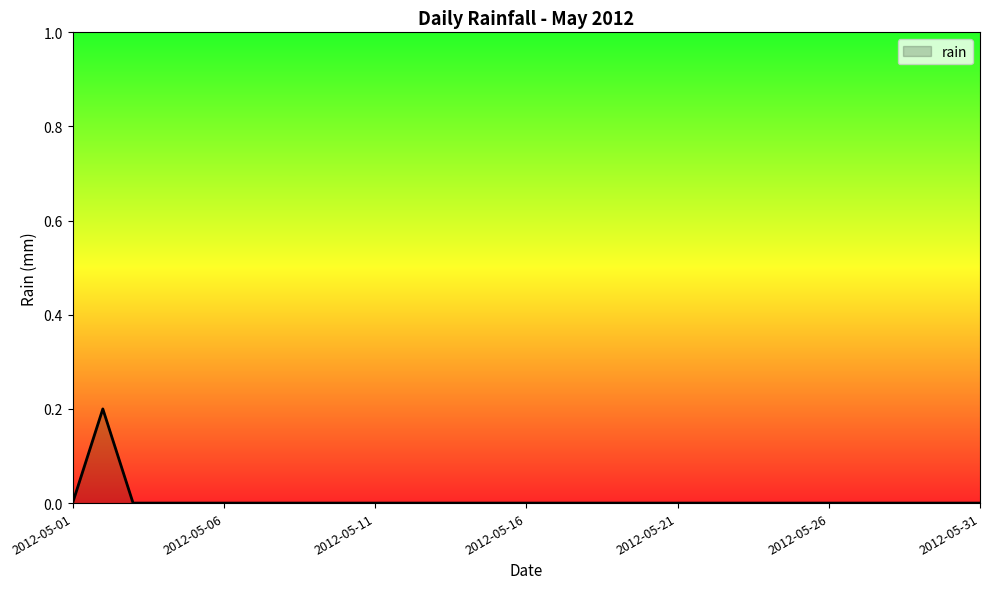

What is the difference between the maximum and minimum values?

0.2